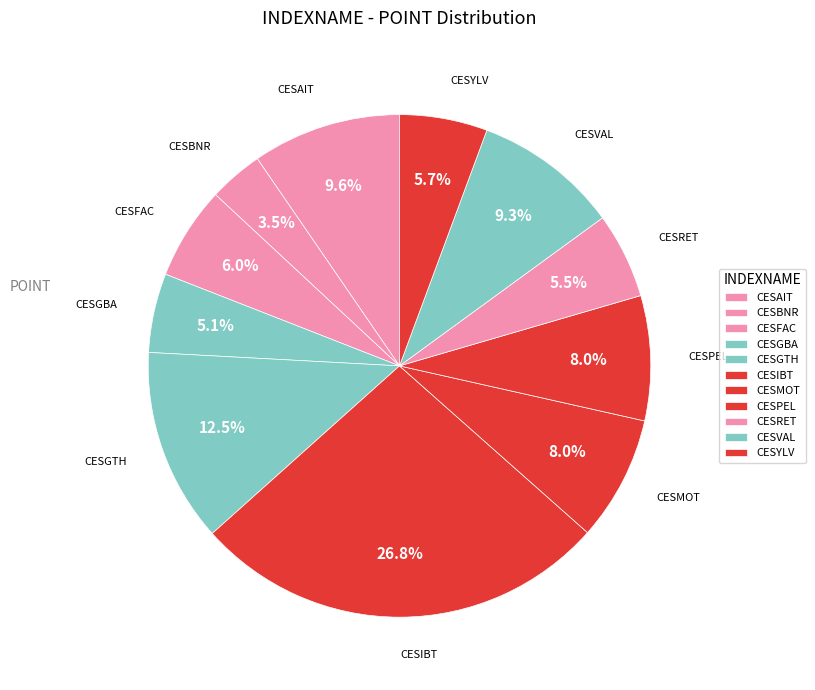

What is the change in value from CESFAC to CESYLV?

-158.8